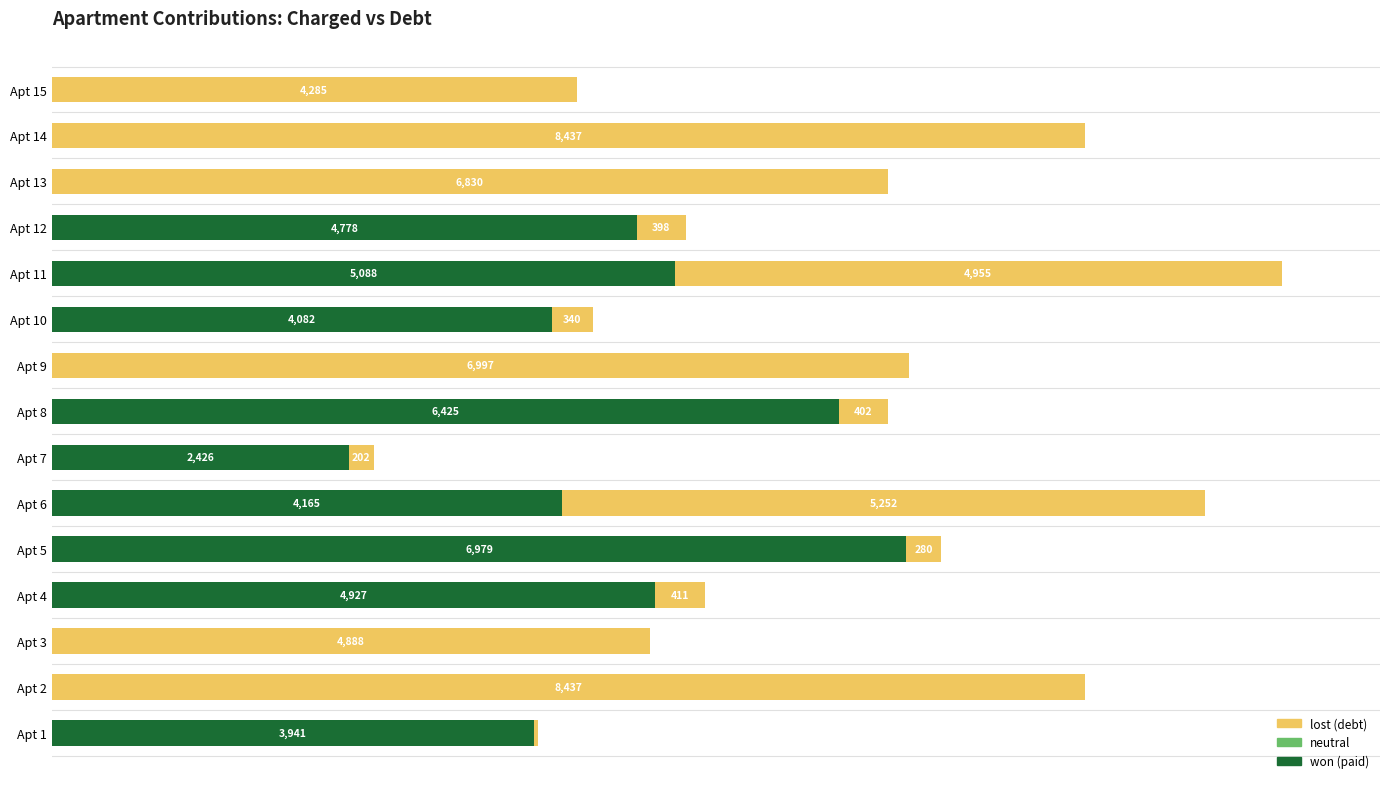

At which category is the sum across all series the highest?

Apt 11